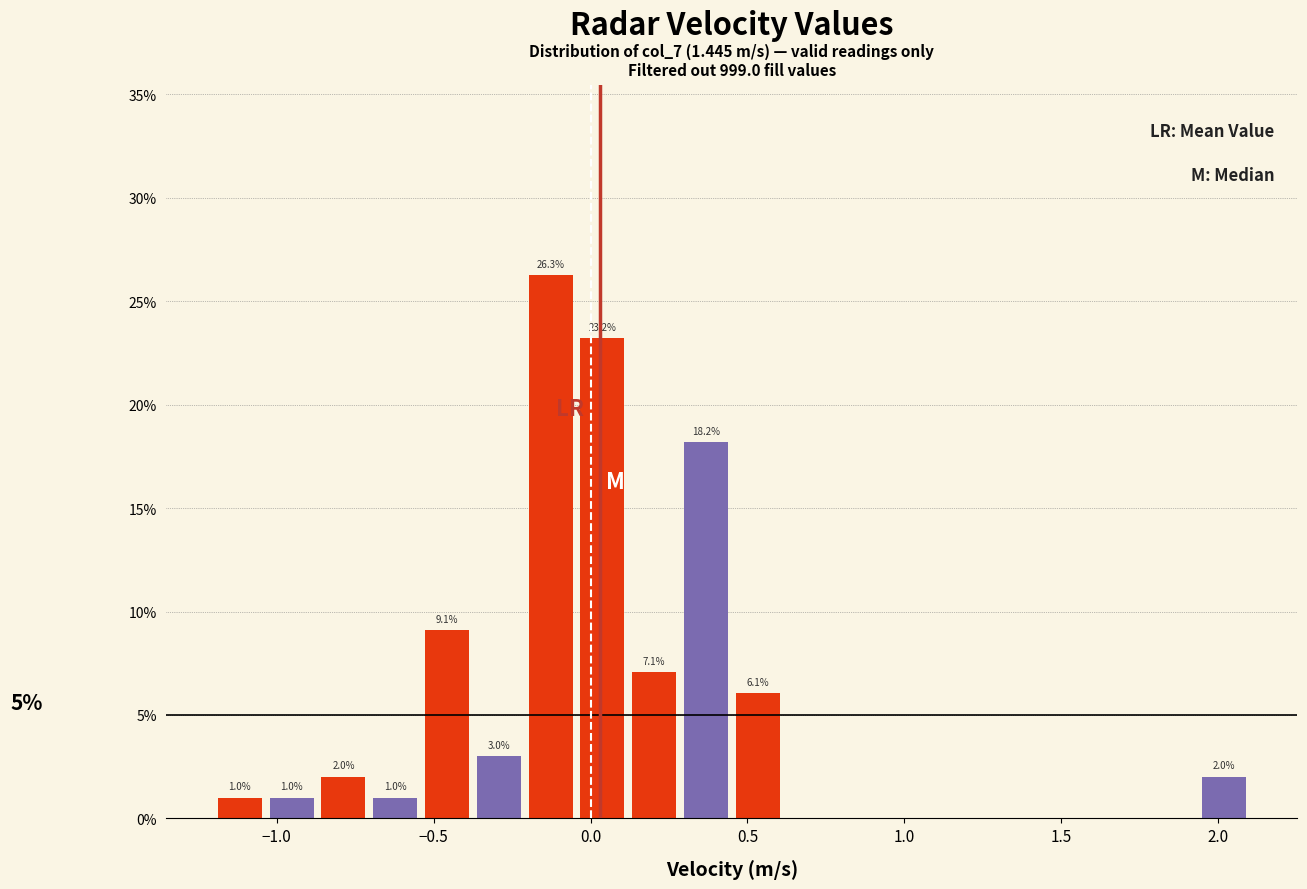

Around what value on the x-axis is the tallest bar? Give the approximate position of its centre, as read against the axis.

-0.15